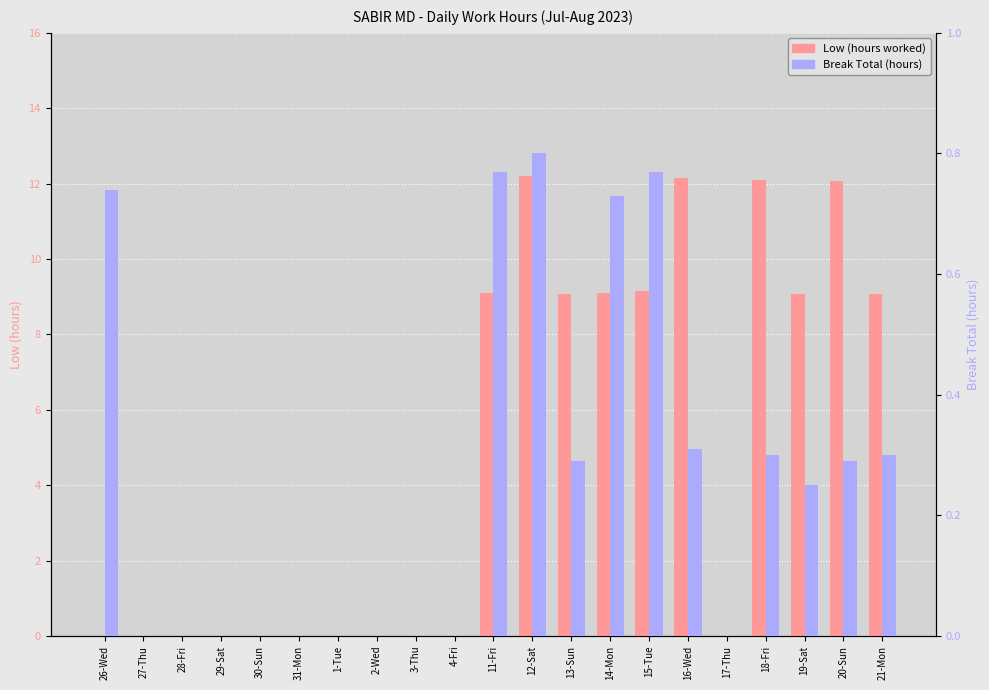

True or false: Low has a value of 9.1 at 15-Tue.

True